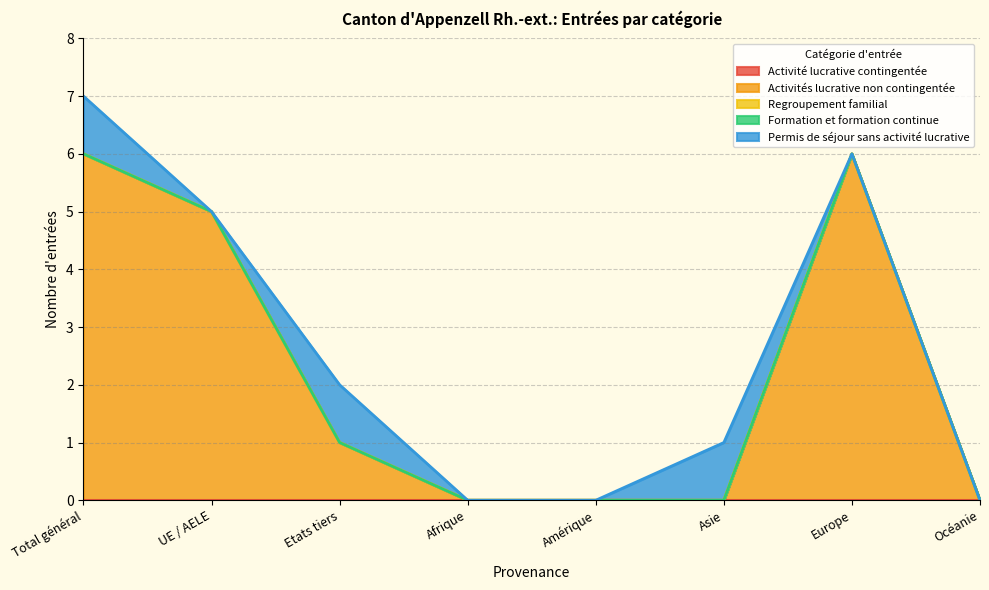

List the labels in order of Formation et formation continue value, largest first.

Total général, UE / AELE, Etats tiers, Afrique, Amérique, Asie, Europe, Océanie